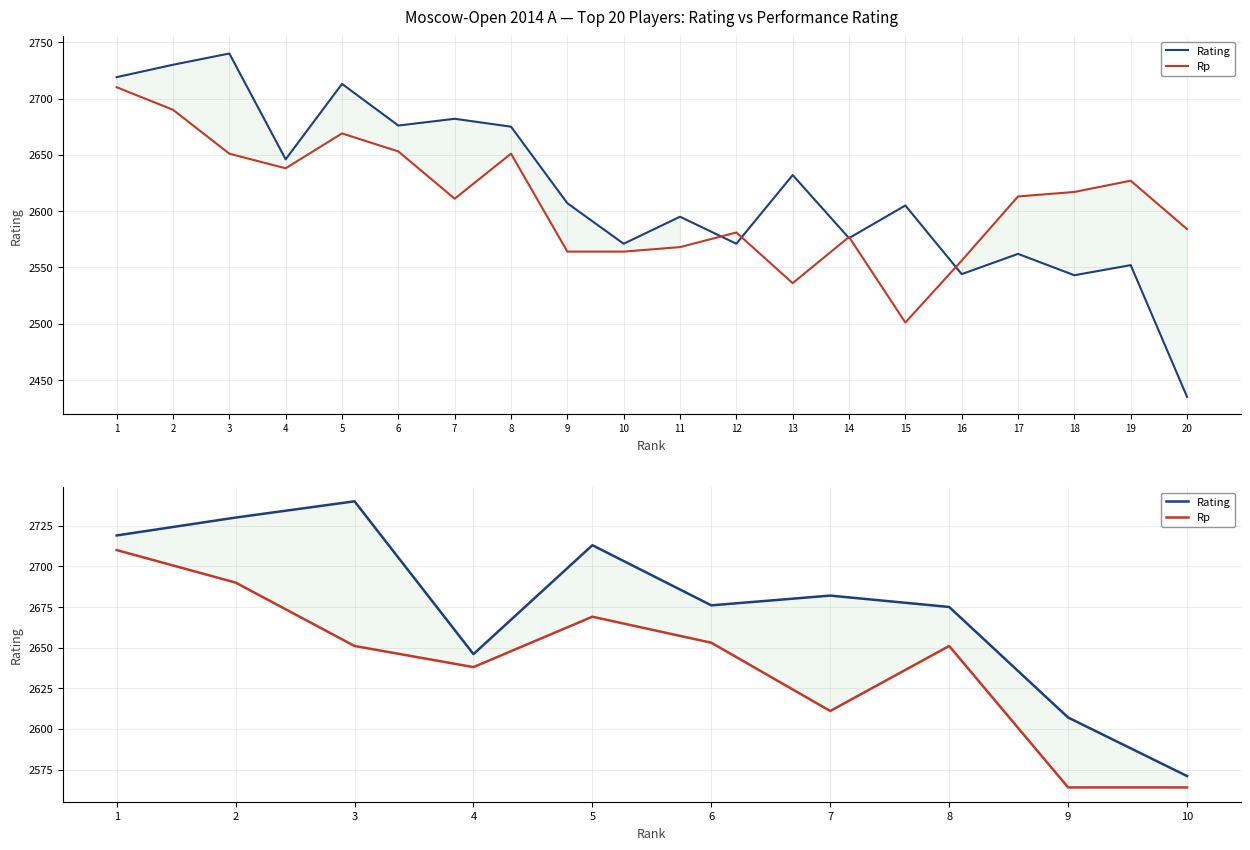

True or false: Rp and Rating cross at least once.

False